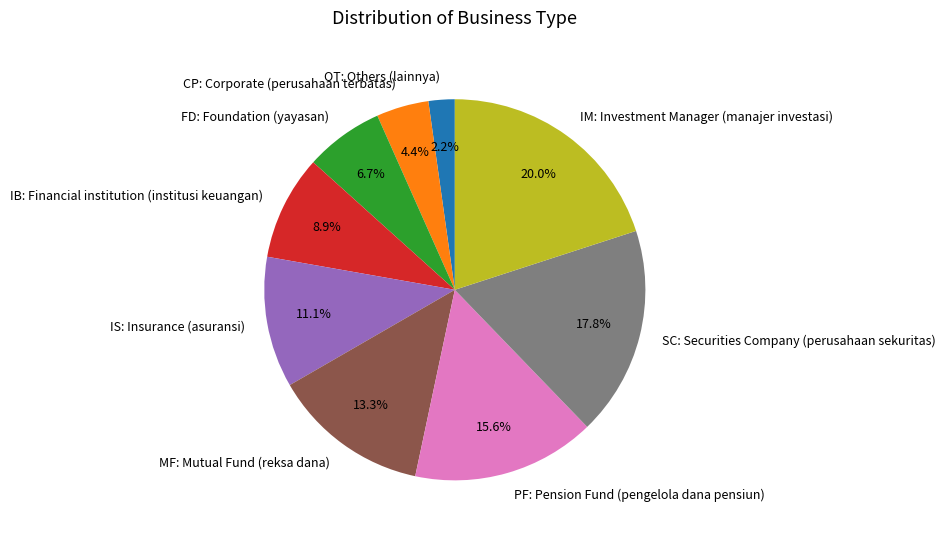

Does any single category account for the majority?

No